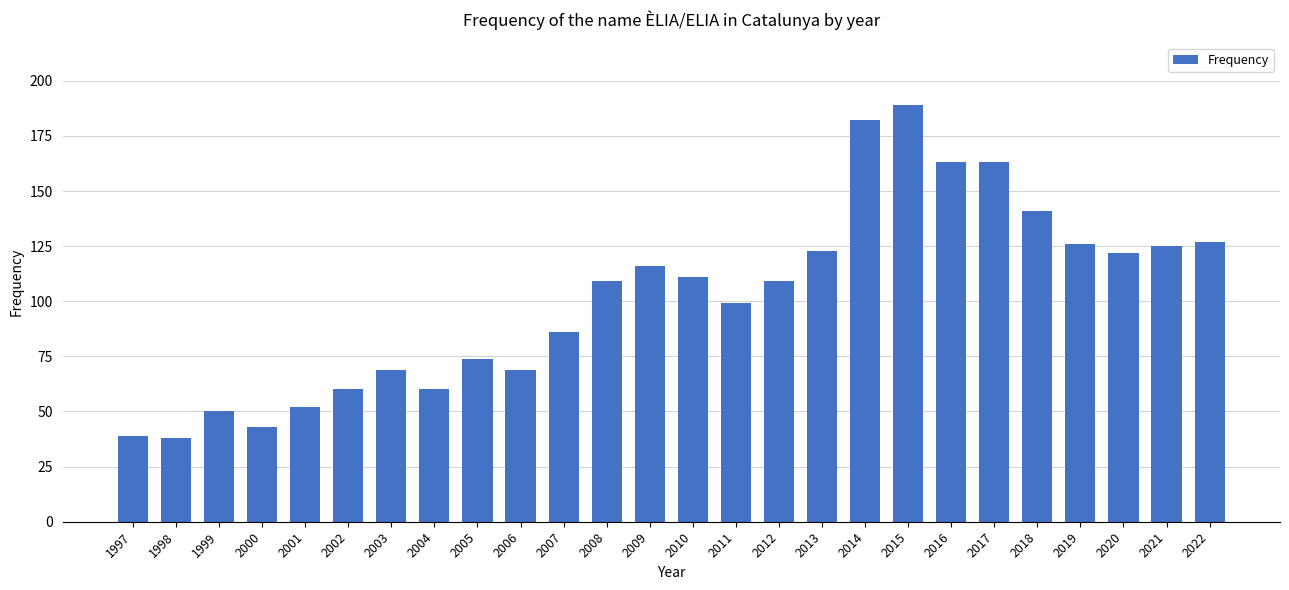

What is the change in value from 2001 to 2019?

+74